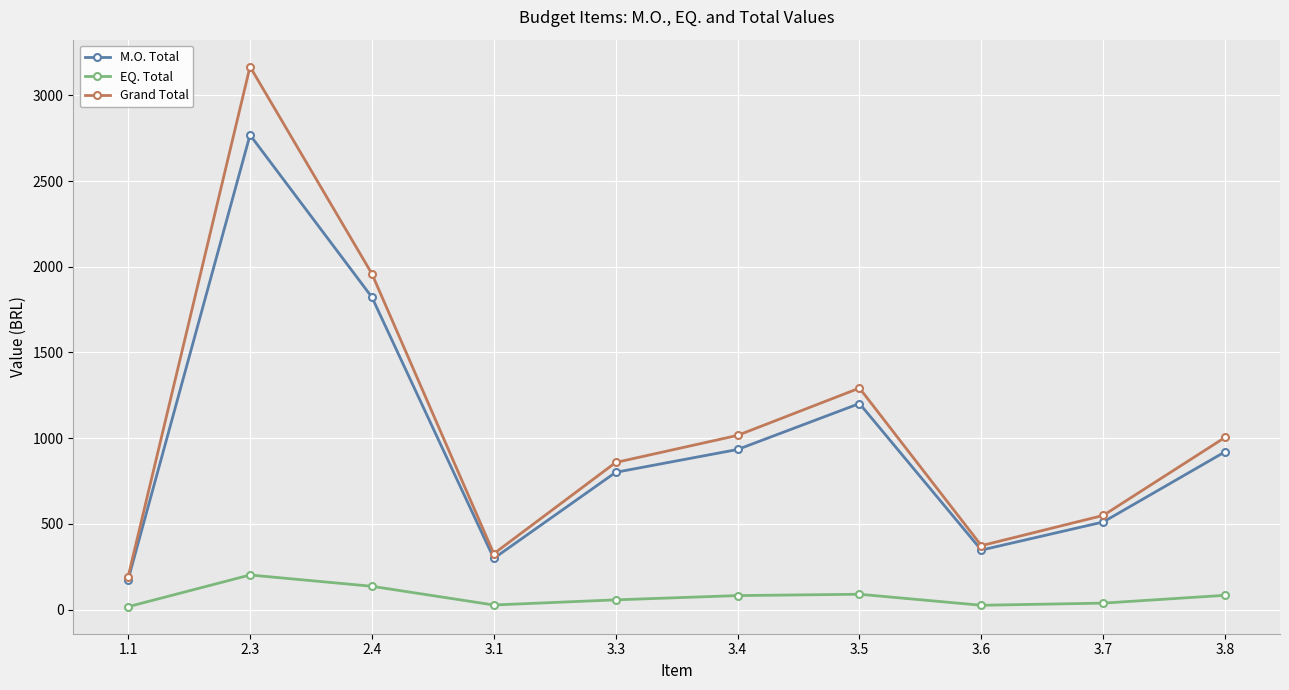

Is the value of EQ. Total at 3.3 greater than the value of M.O. Total at 2.3?

No